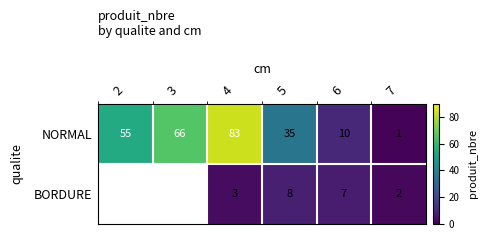

What is the maximum value for NORMAL?

83